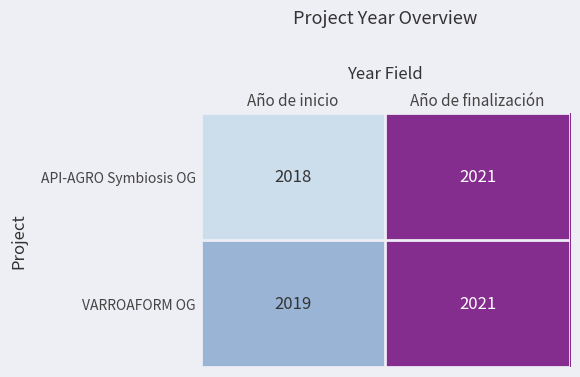

Reading left to right, extract all data points from this chart.

API-AGRO Symbiosis OG: 2018	2021
VARROAFORM OG: 2019	2021